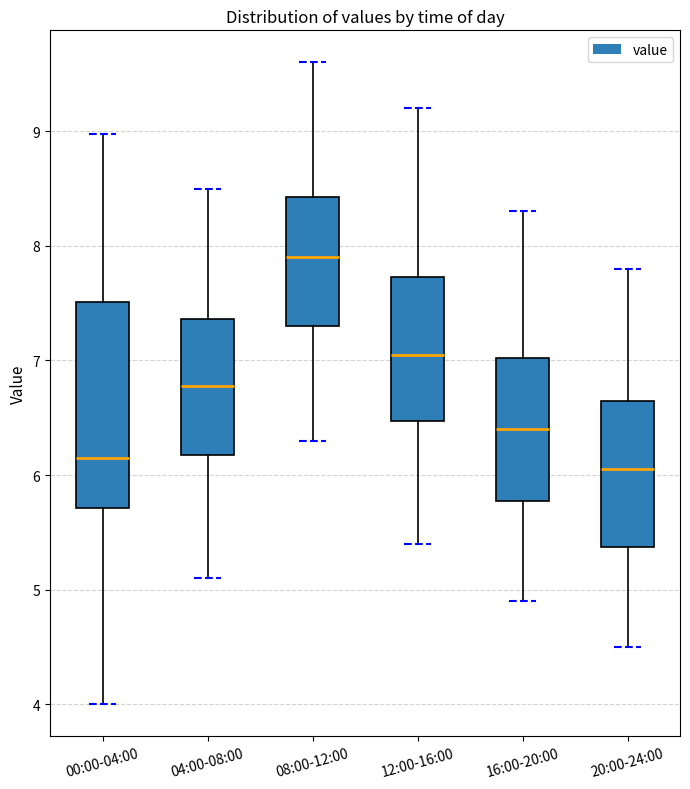

Where does the lower whisker of the box for 16:00-20:00 end on the y-axis? The values are not printed on the chart, so give them approximately, as read against the axis.

4.9